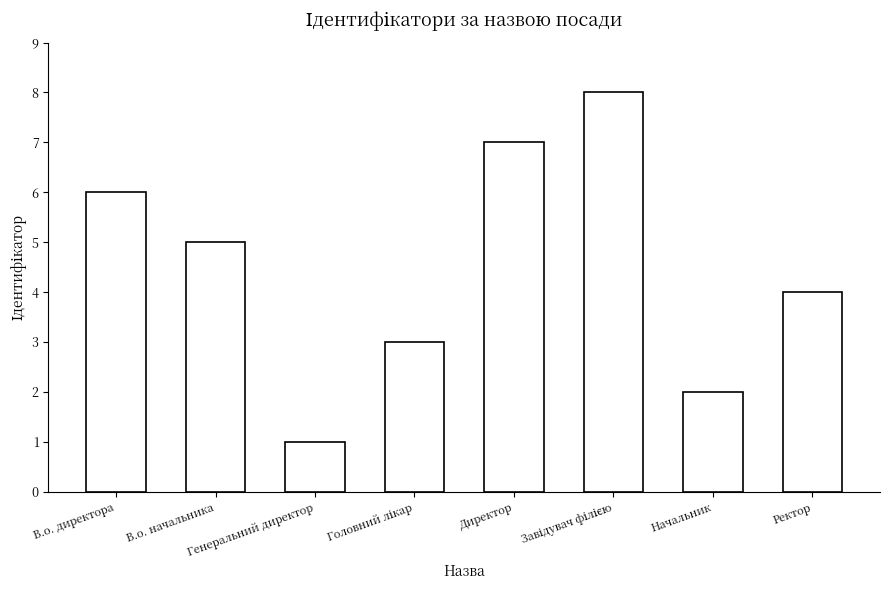

What is the maximum value shown in the chart?

8